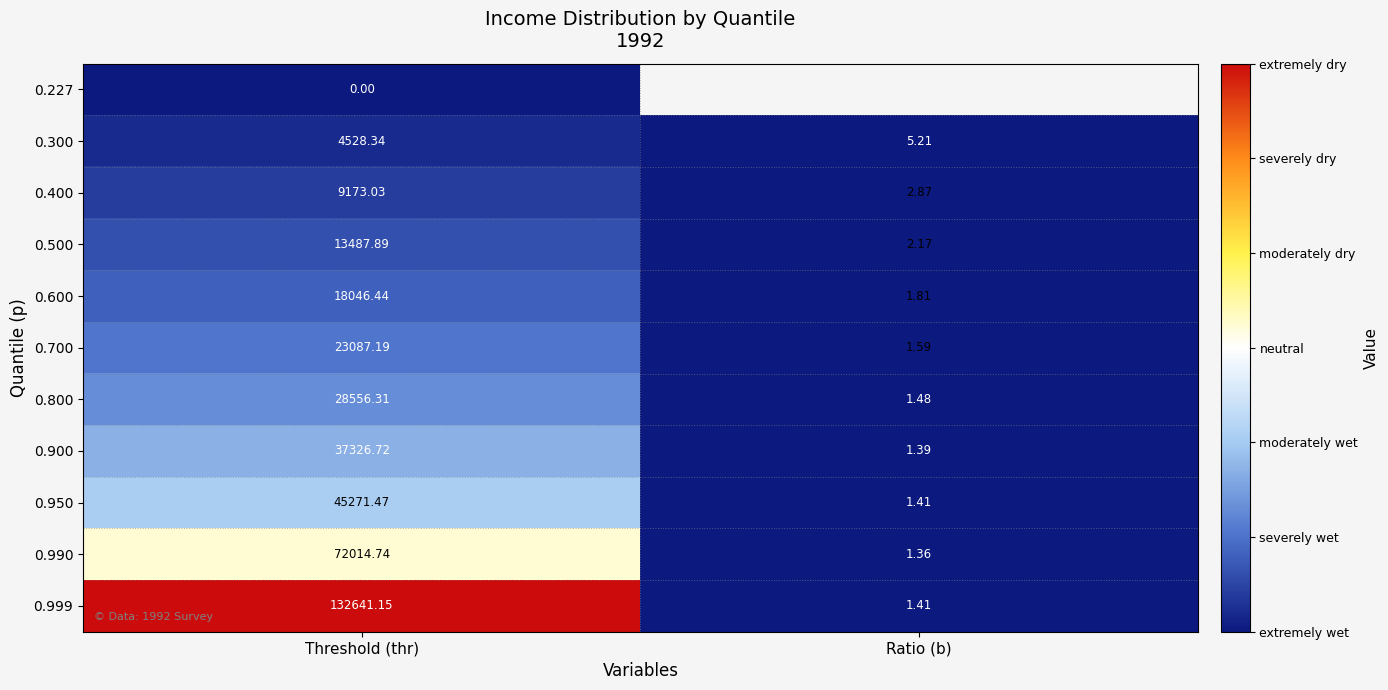

Rank the categories by 0.300 value from lowest to highest.

Ratio (b), Threshold (thr)